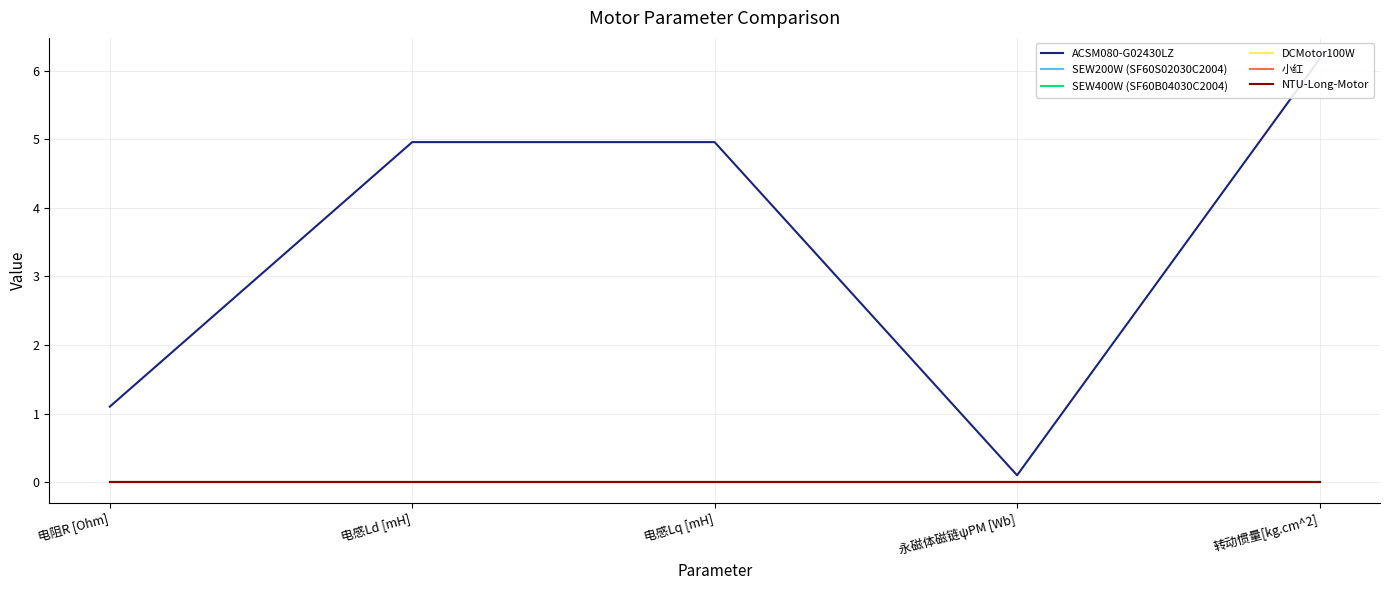

What position from the left is 转动惯量[kg.cm^2]?

5